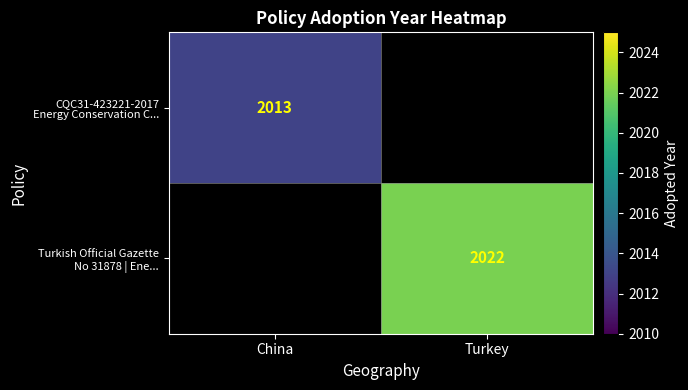

What is the minimum value shown in the chart?

2013.0